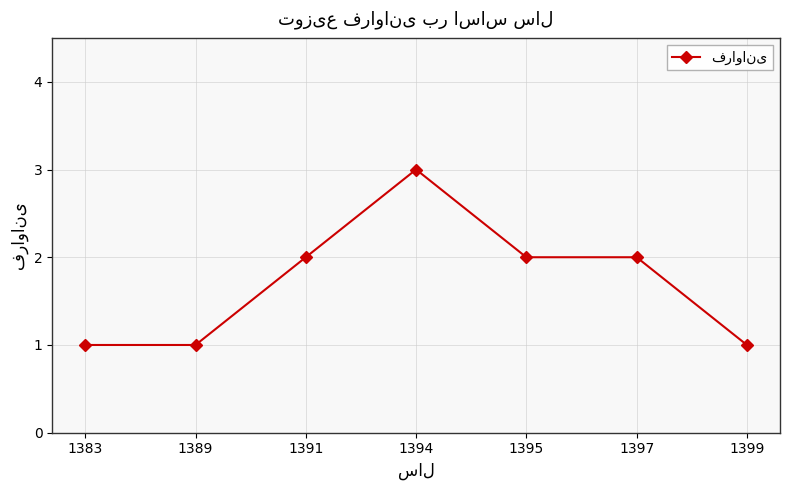

What is the minimum value shown in the chart?

1